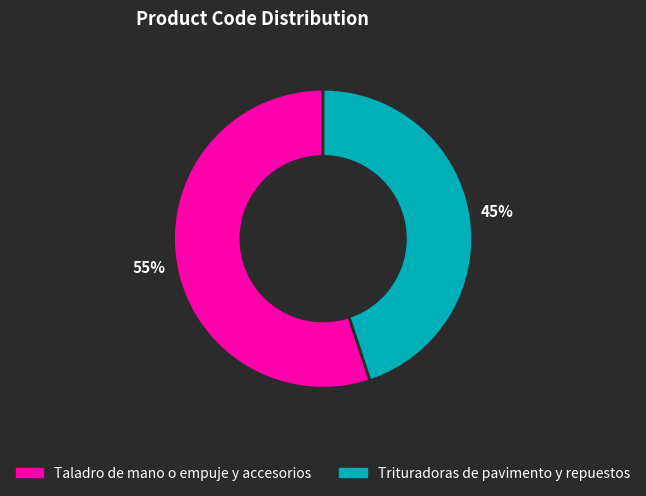

To the nearest percent, what is the combined percentage of Trituradoras de pavimento y repuestos and Taladro de mano o empuje y accesorios?

100%